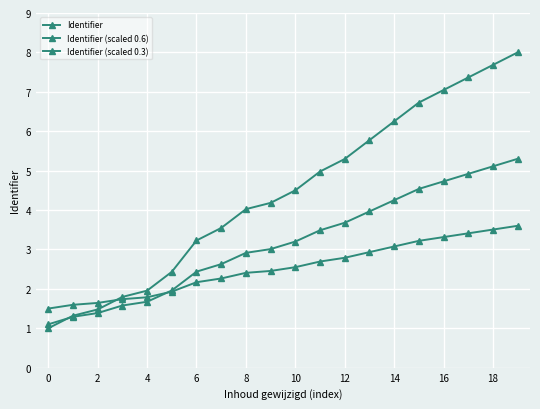

True or false: Identifier (scaled 0.6) has more than 2 interior local peaks.

False